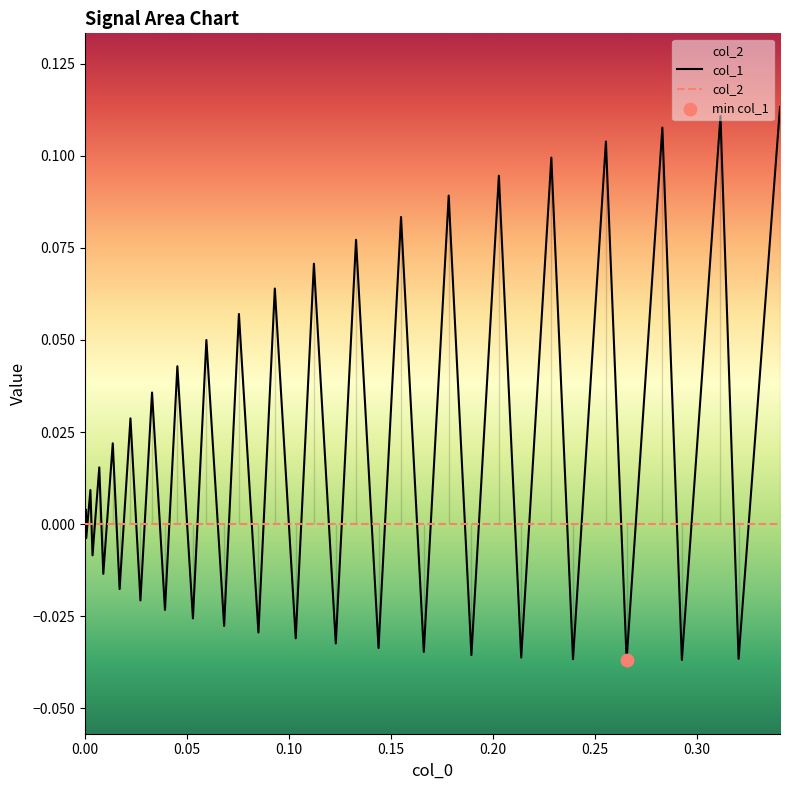

What are all the series names shown in the legend?

col_1, col_2